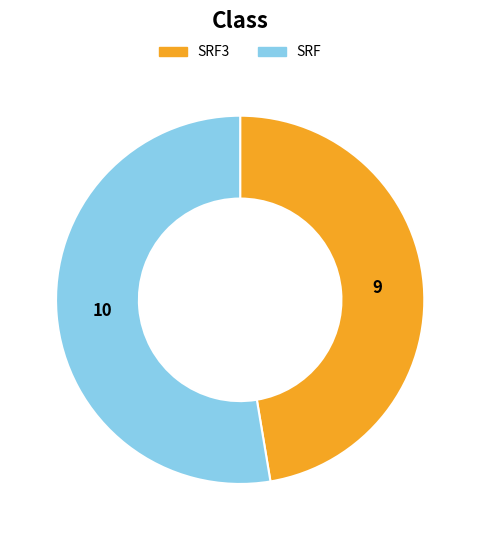

Is there a majority slice in this chart?

Yes